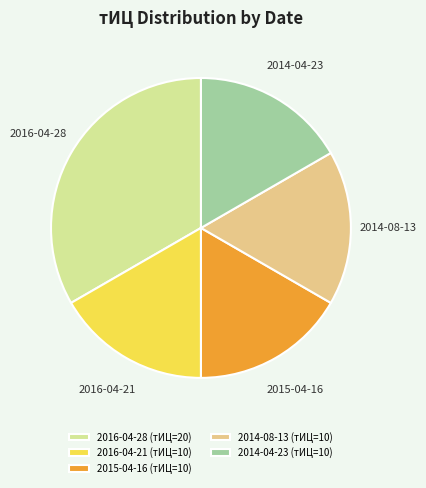

How many slices are in this pie chart?

5